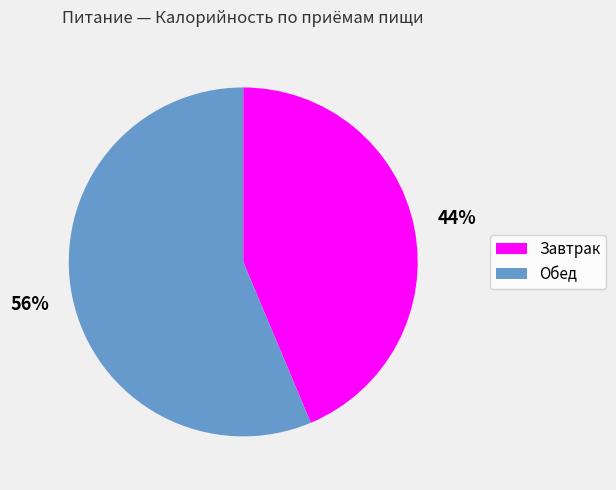

To the nearest percent, what is the combined percentage of Обед and Завтрак?

100%